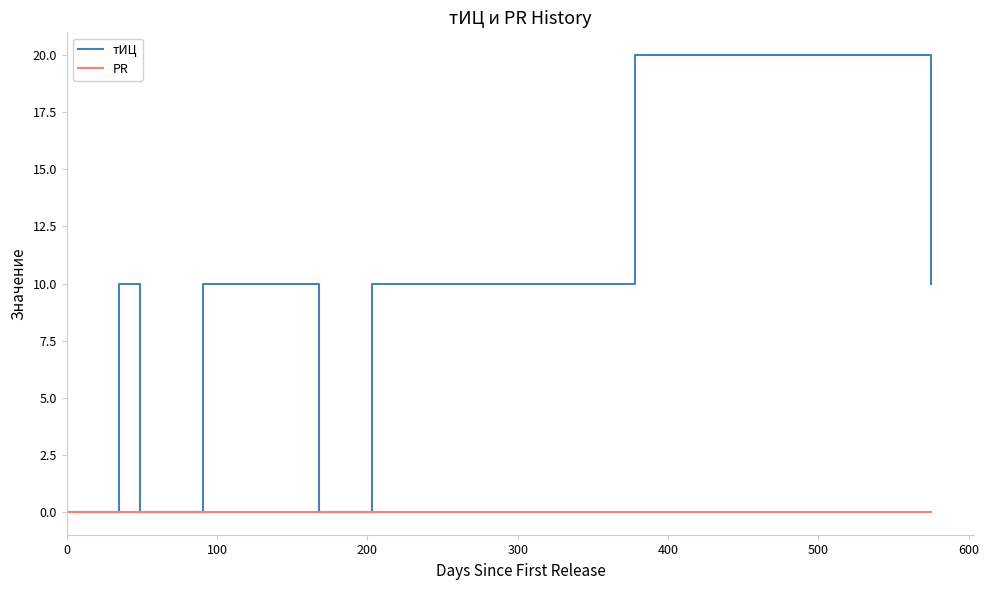

Which series has the widest spread of values?

тИЦ